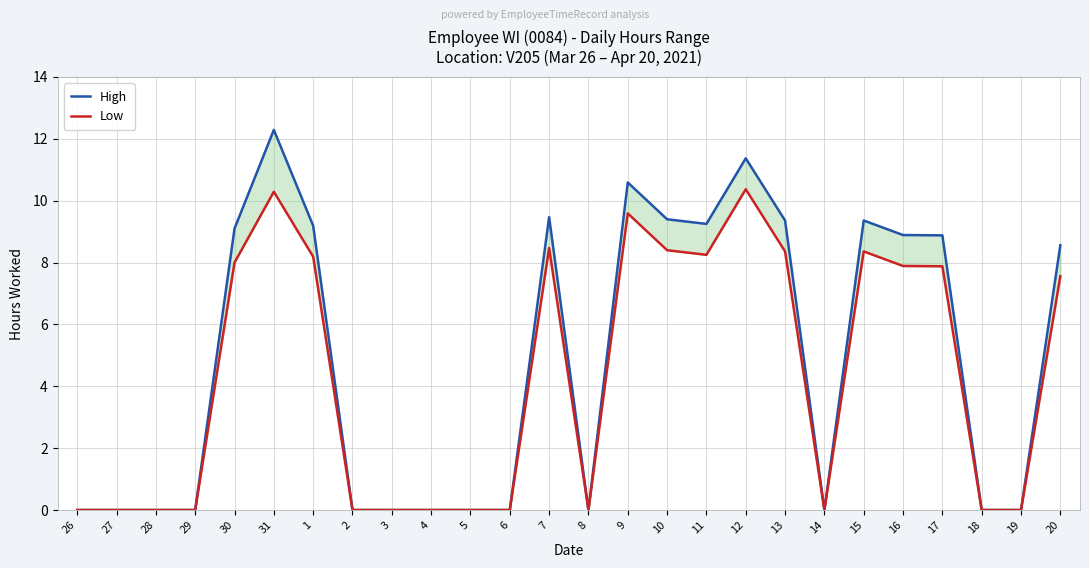

At which label does High first exceed 8?

30